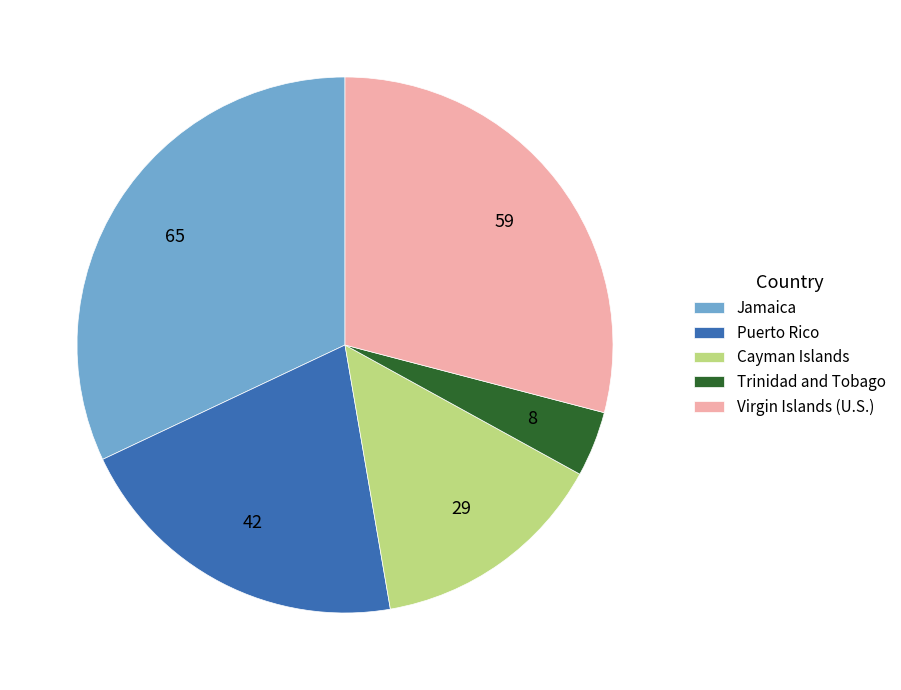

True or false: Jamaica accounts for 22% of the total.

False